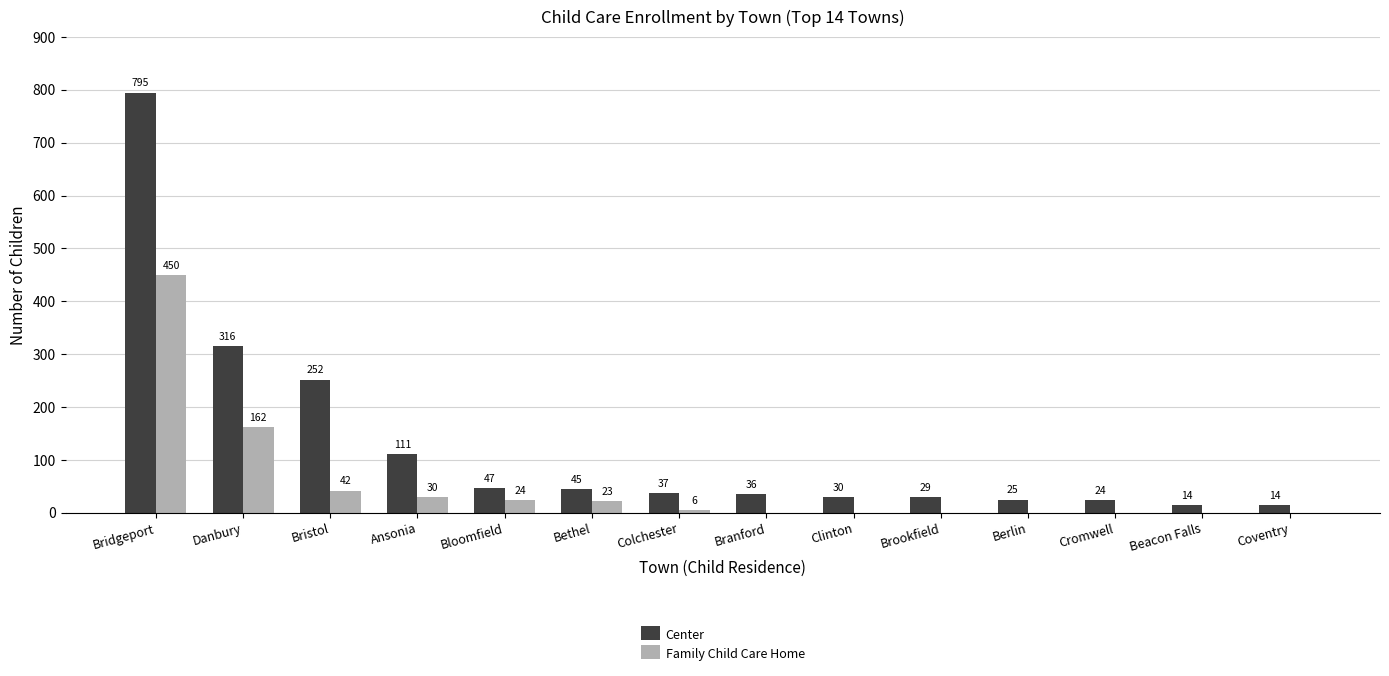

What are all the series names shown in the legend?

Center, Family Child Care Home